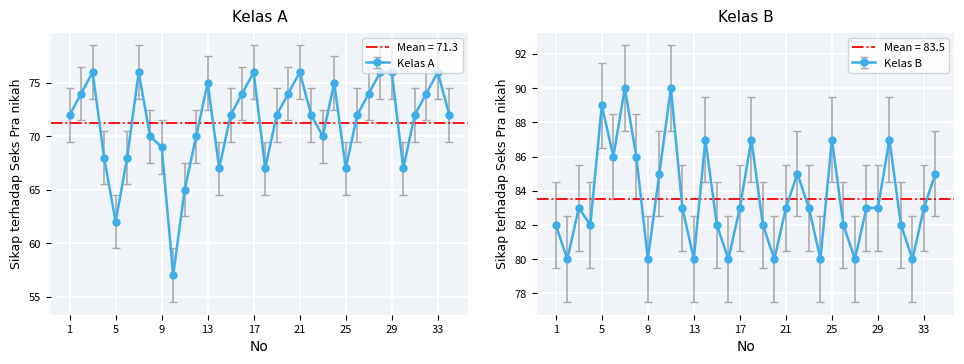

How many values in the Kelas B series are below 83?

14